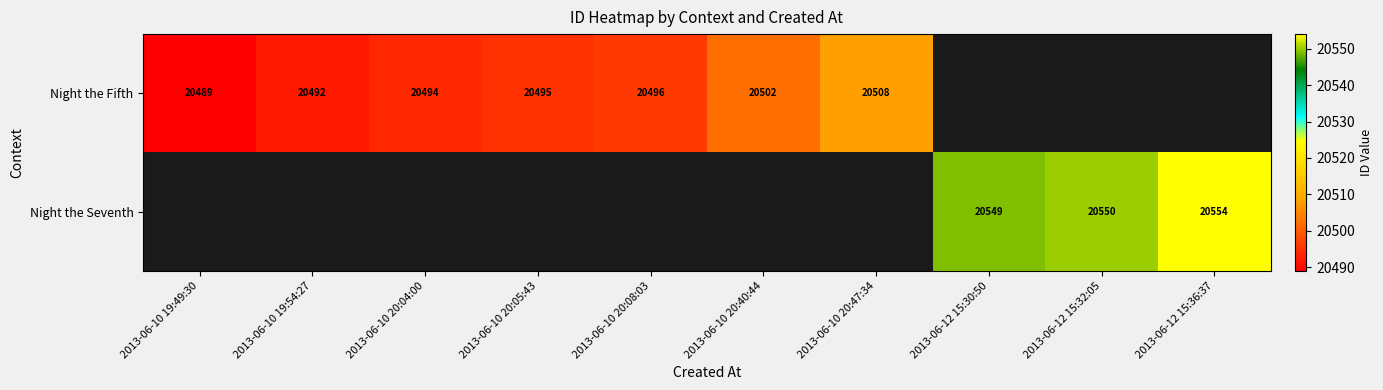

True or false: Night the Seventh has a value of 20550 at 2013-06-12 15:32:05.

True